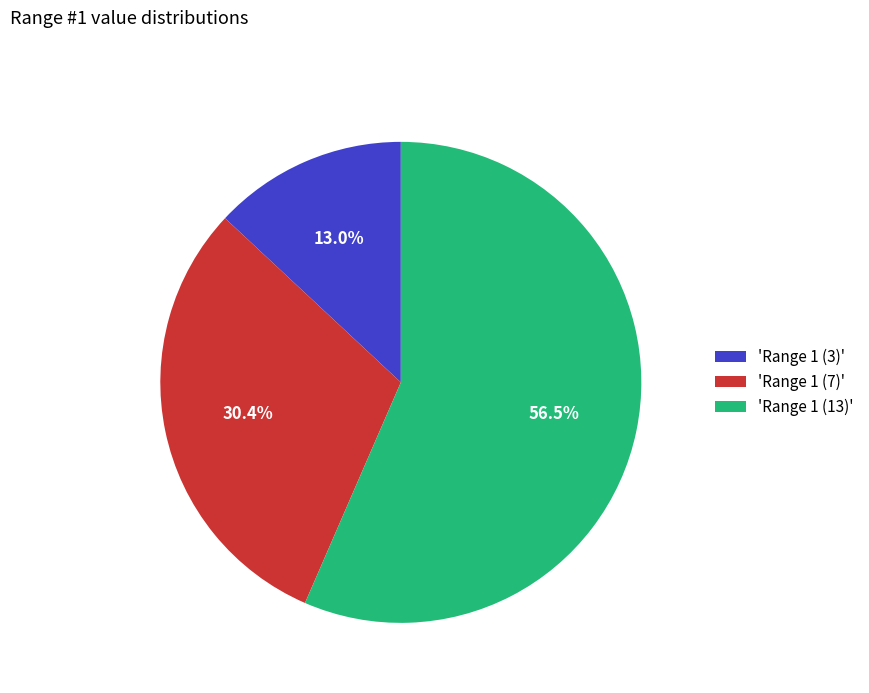

To the nearest percent, what is the average slice percentage?

33%